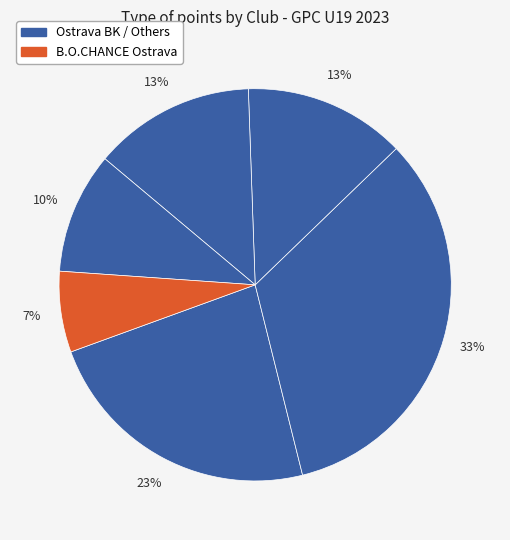

How many slices are in this pie chart?

6